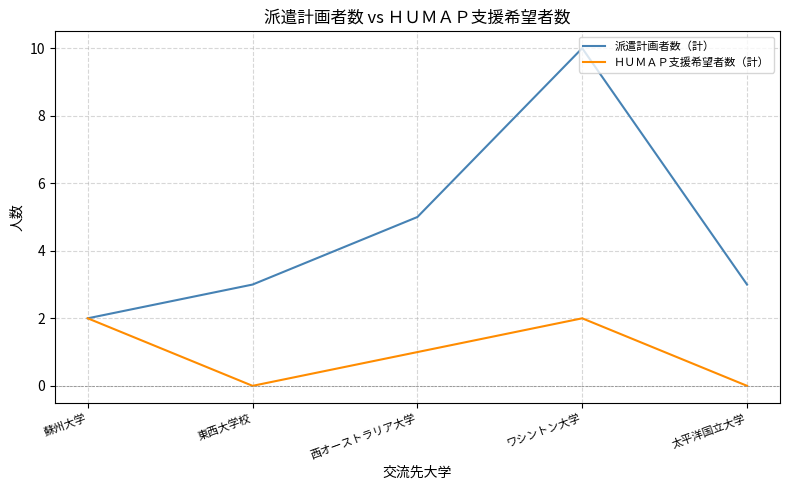

How many series are shown in this chart?

2